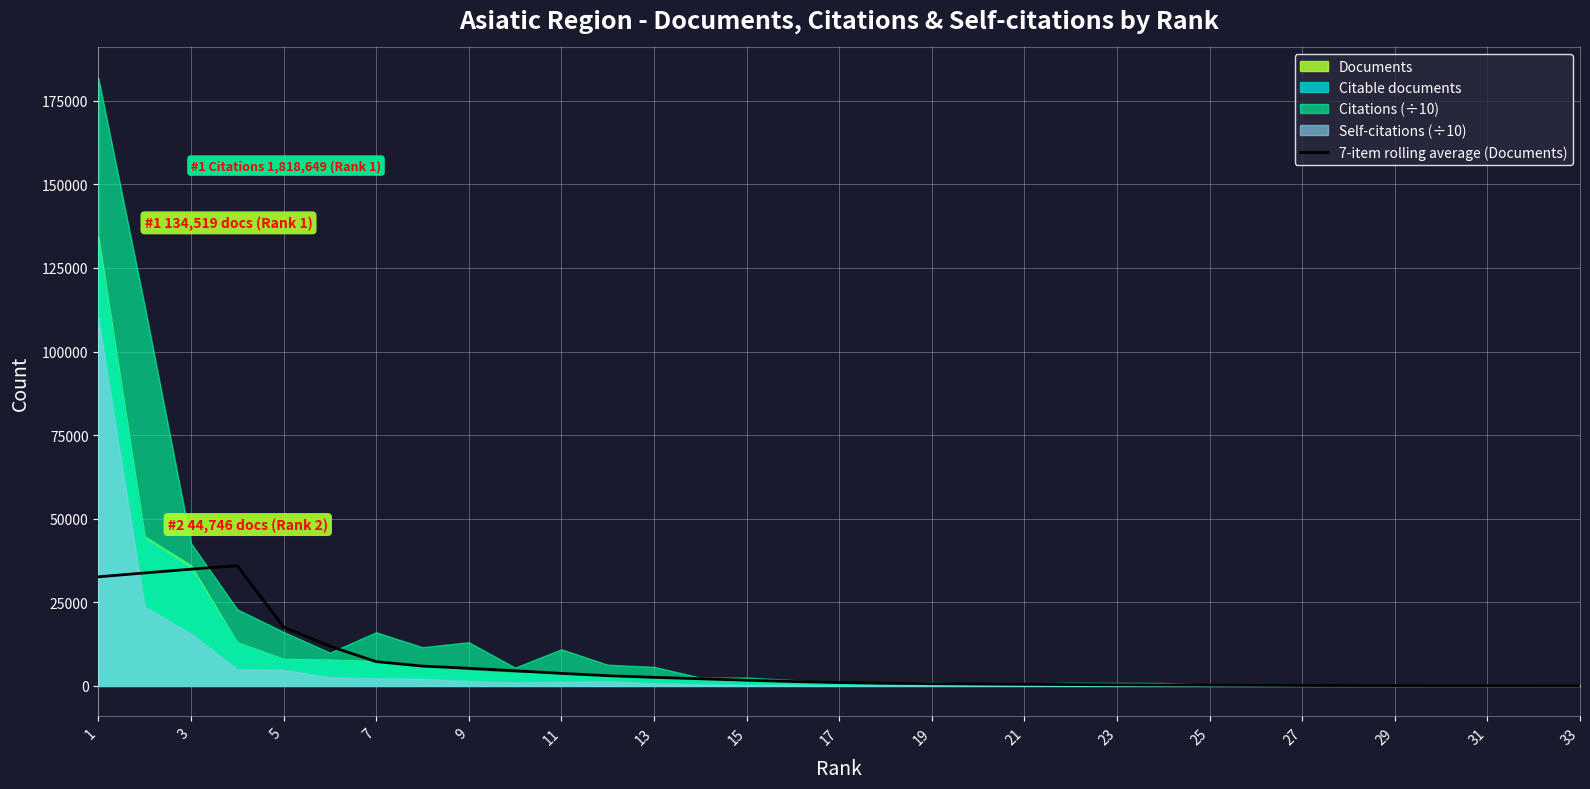

The value of 7-item rolling average (Documents) at 5 is 25191.3. True or false?

False